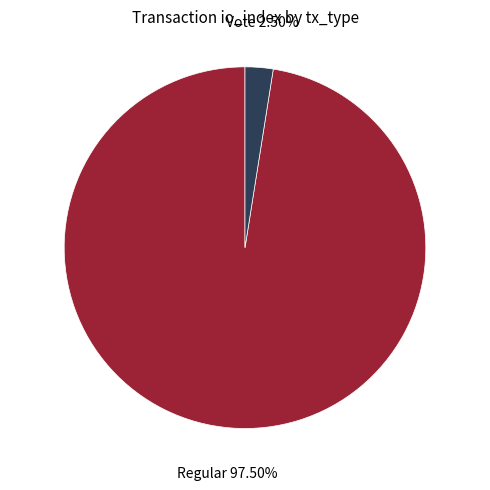

Is there any slice that represents more than half of the pie?

Yes